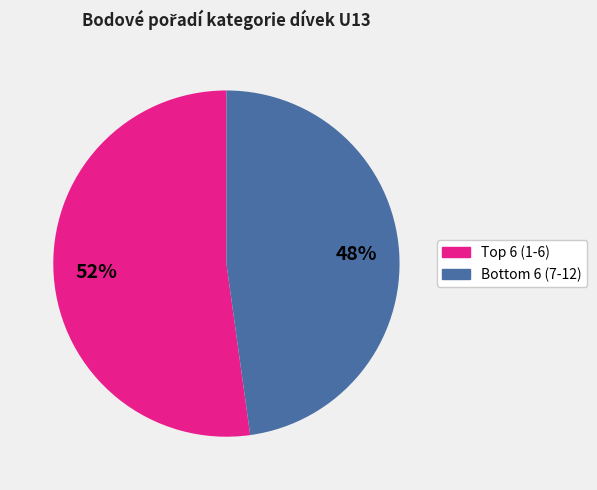

Does any single category account for the majority?

Yes